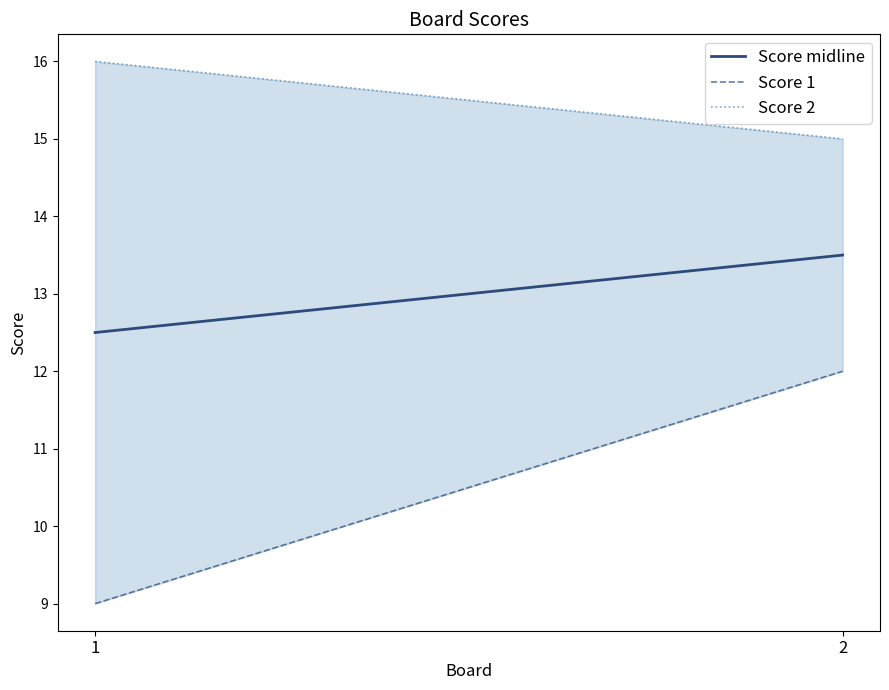

How many series are shown in this chart?

3